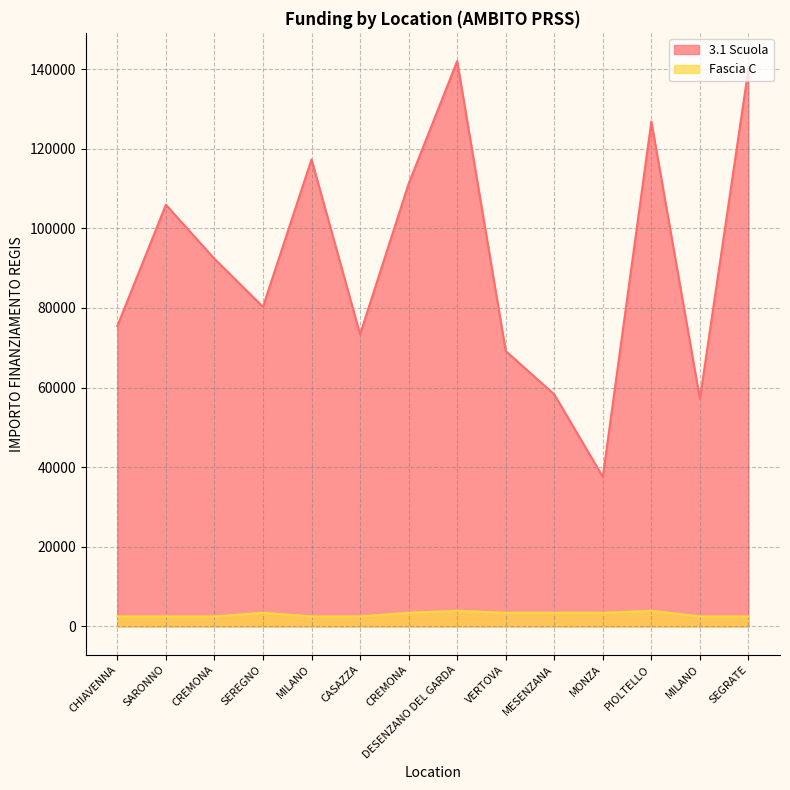

What is the value of the Fascia C point at the 11th from the left?

3413.0